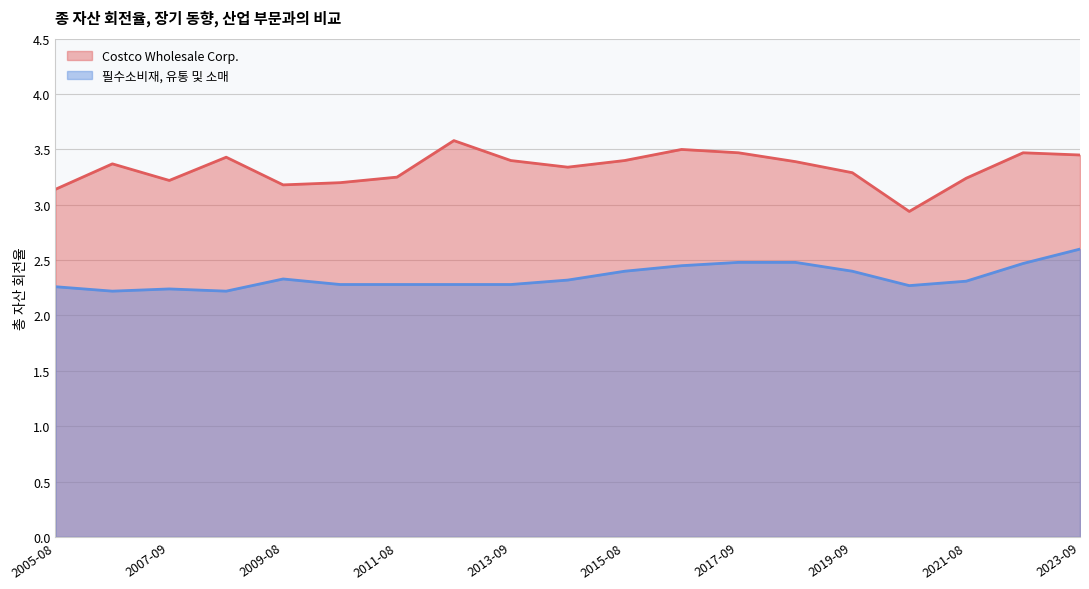

Does the chart have visible grid lines?

Yes